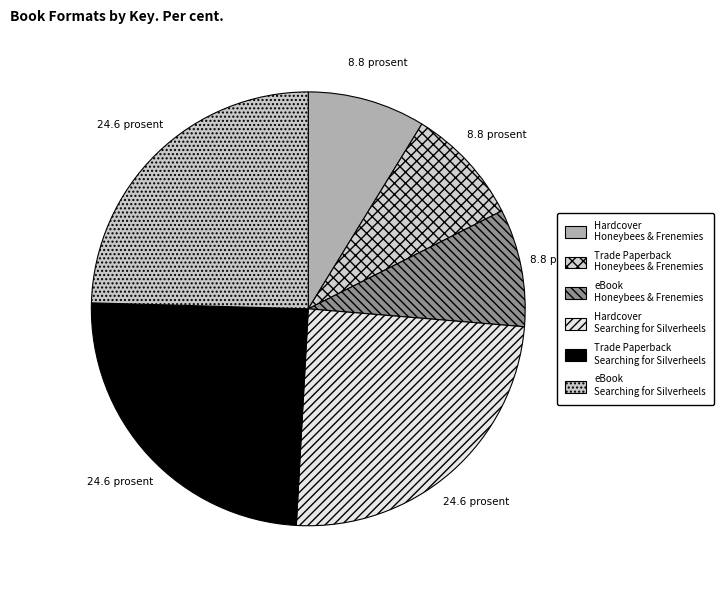

How many slices are in this pie chart?

6